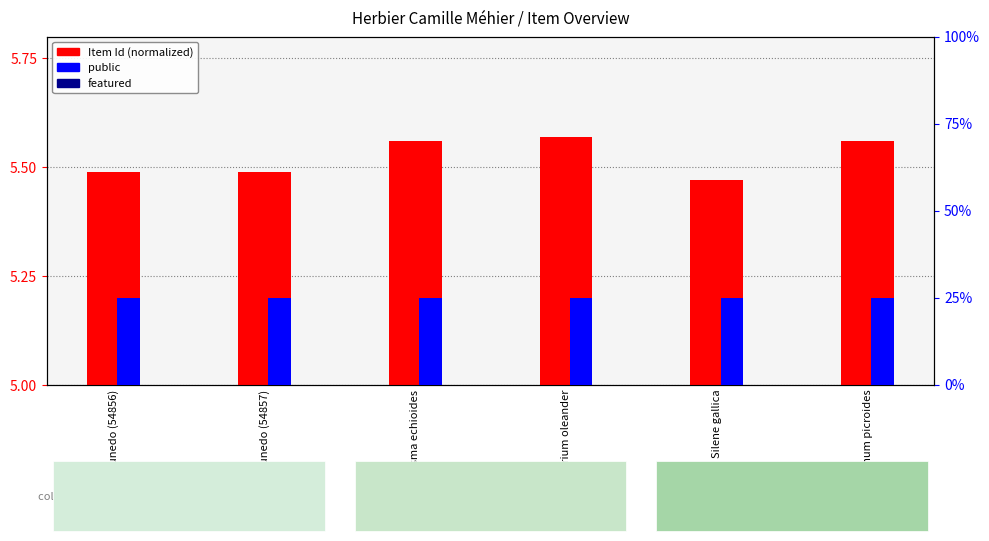

How many data points does each series have?

6